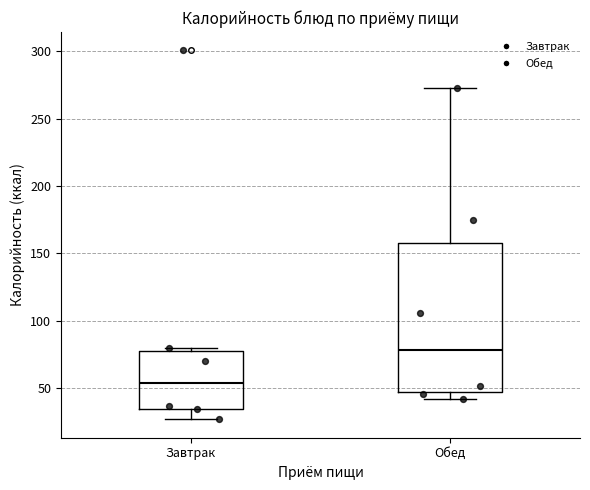

Which box's median line is the lowest?

Завтрак